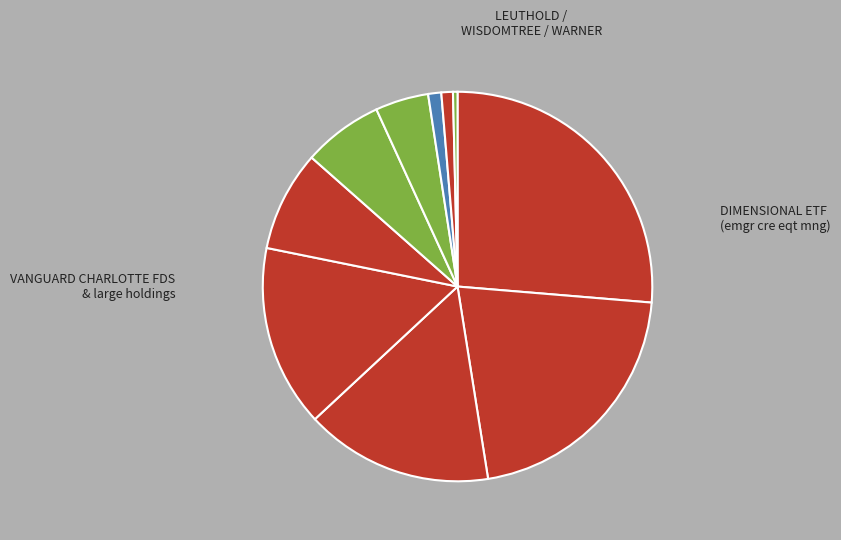

How many slices are in this pie chart?

10